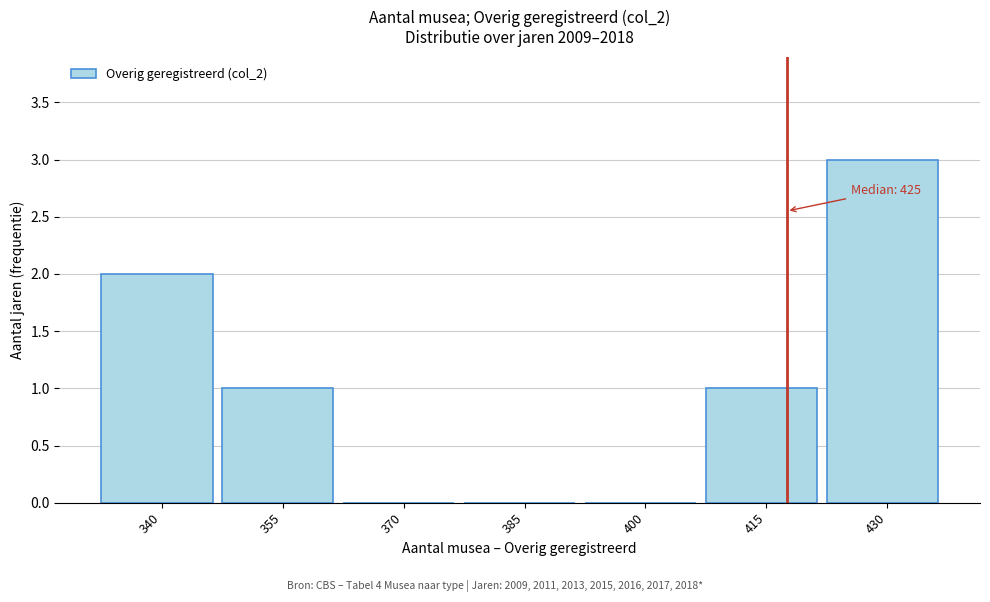

Reading left to right, list all the values displayed in this chart.

340=2	355=1	370=0	385=0	400=0	415=1	430=3